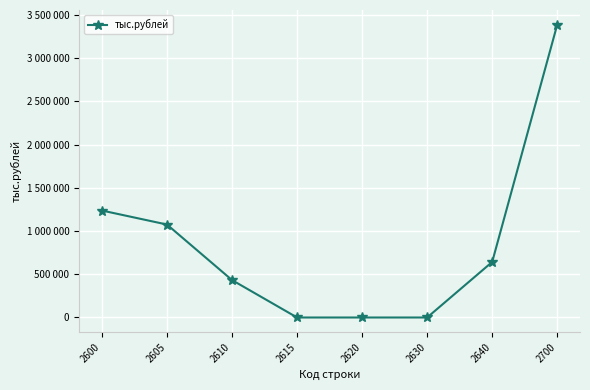

True or false: the data shows 3387230 at 2700.

True